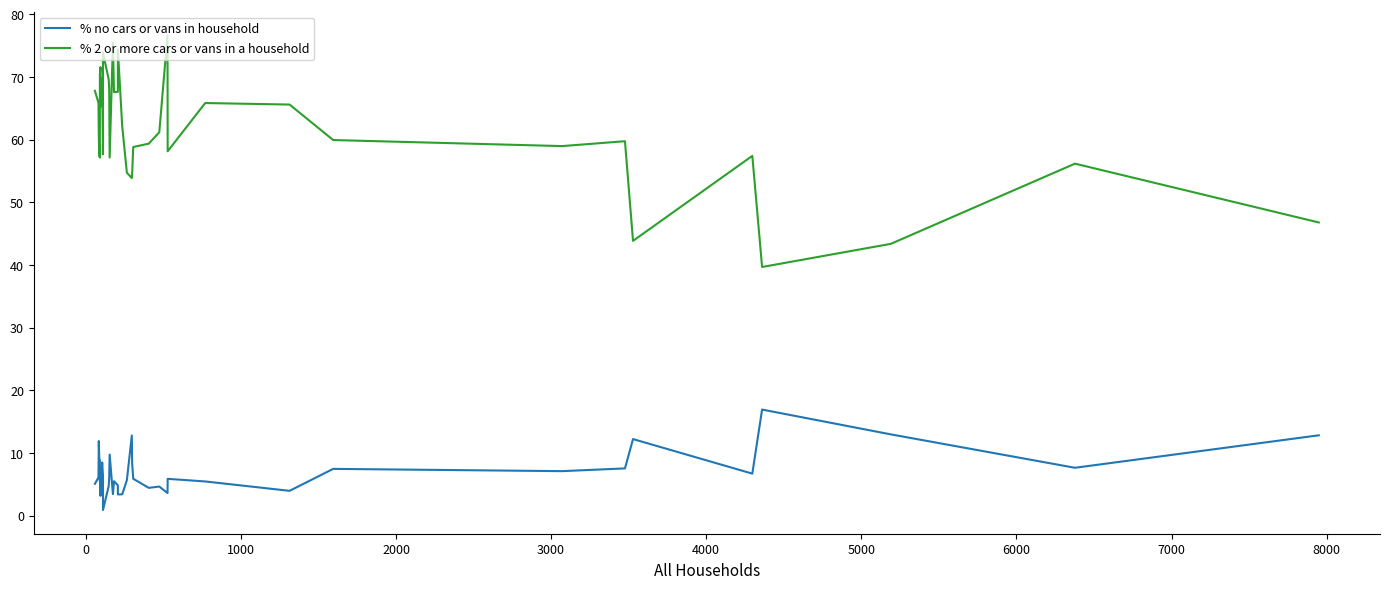

Which series has the largest total across all categories?

% 2 or more cars or vans in a household